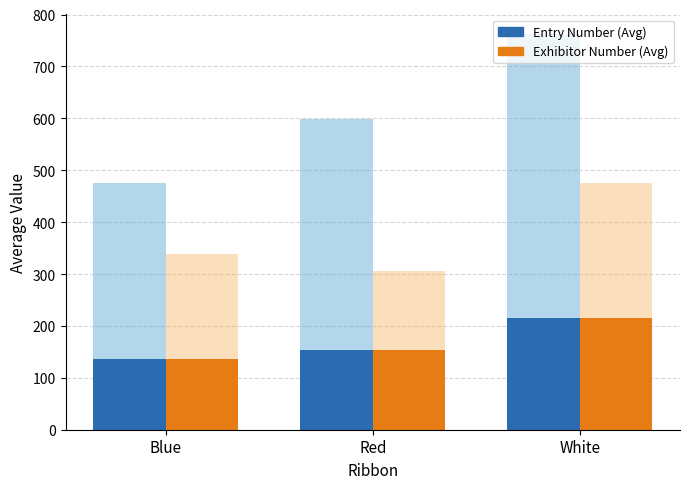

Rank the series by their maximum value, from highest to lowest.

Entry Number (Avg), Exhibitor Number (Avg)